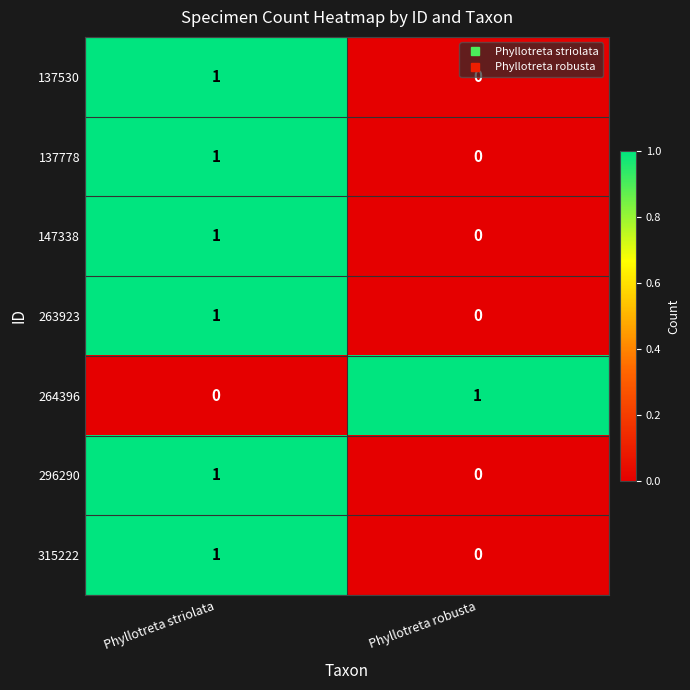

The 315222 series shows 1 at Phyllotreta striolata. True or false?

True